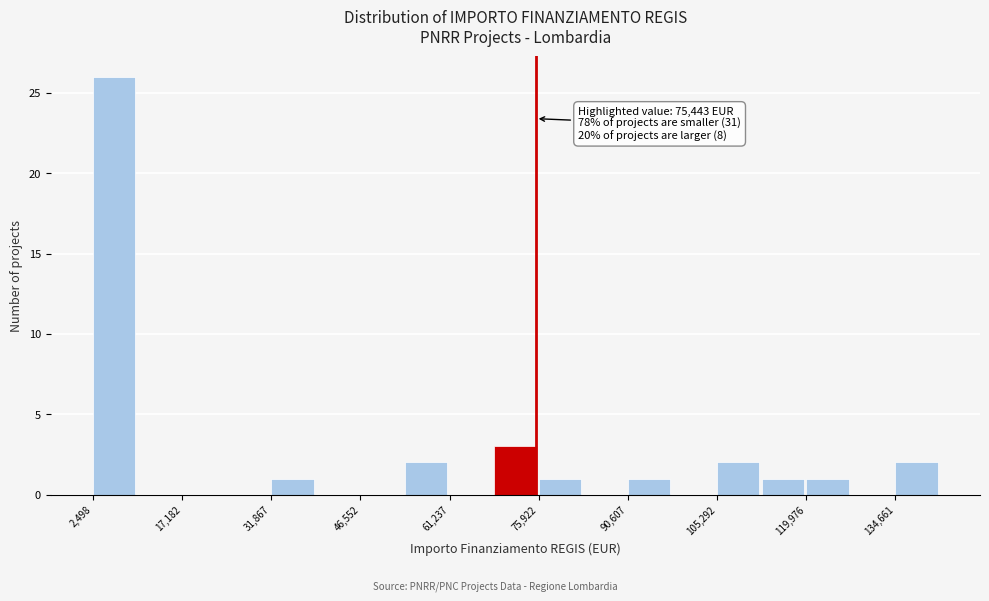

Read against the x-axis, roughly where is the centre of the tallest bar?

6000